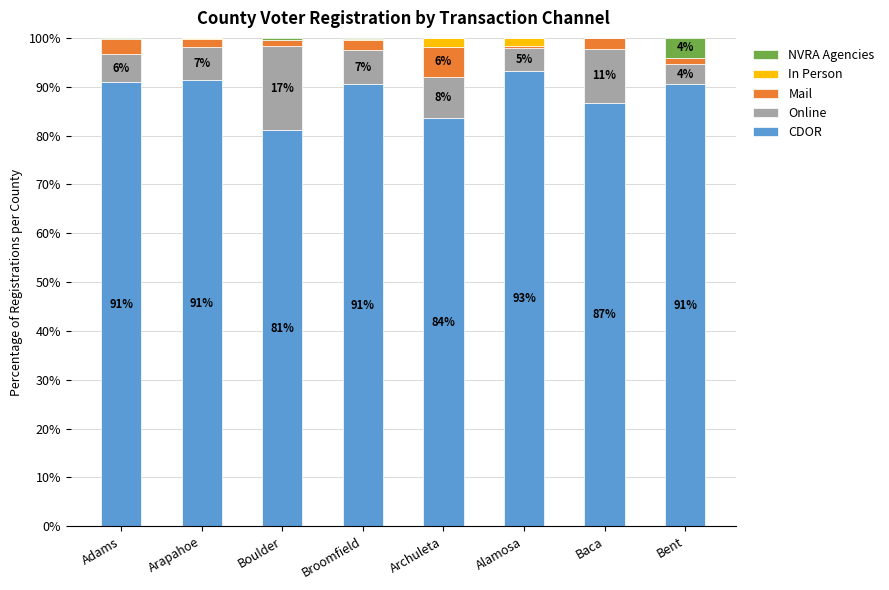

What is the highest value of the CDOR series?

93.2